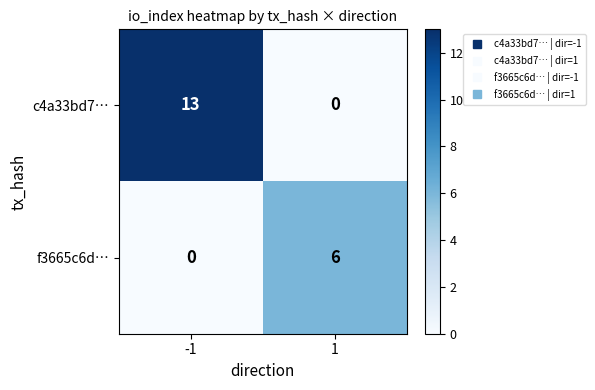

What is the sum of all c4a33bd7… values?

13